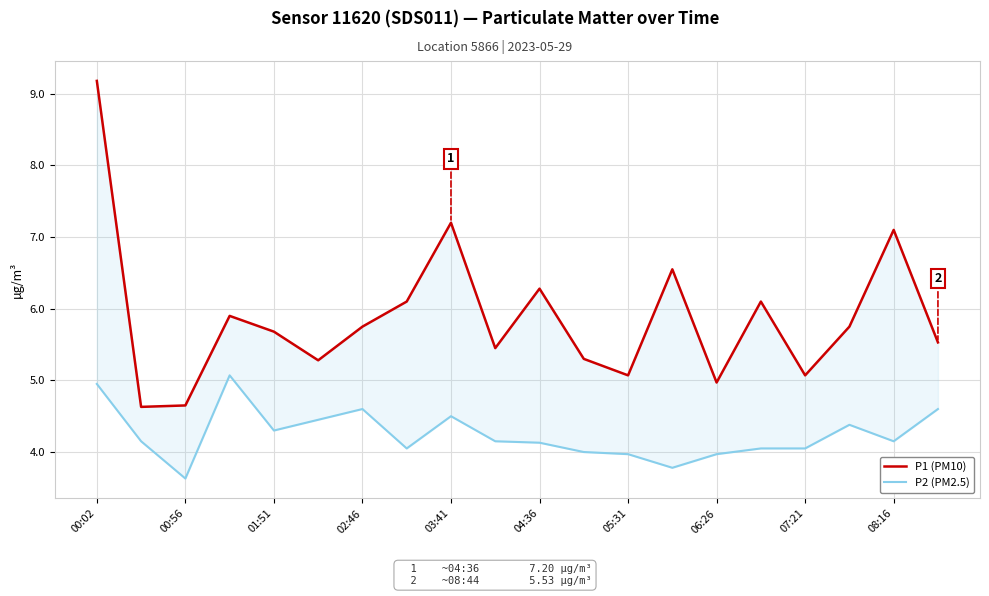

What is the difference between the maximum and minimum values in the P2 (PM2.5) series?

1.4